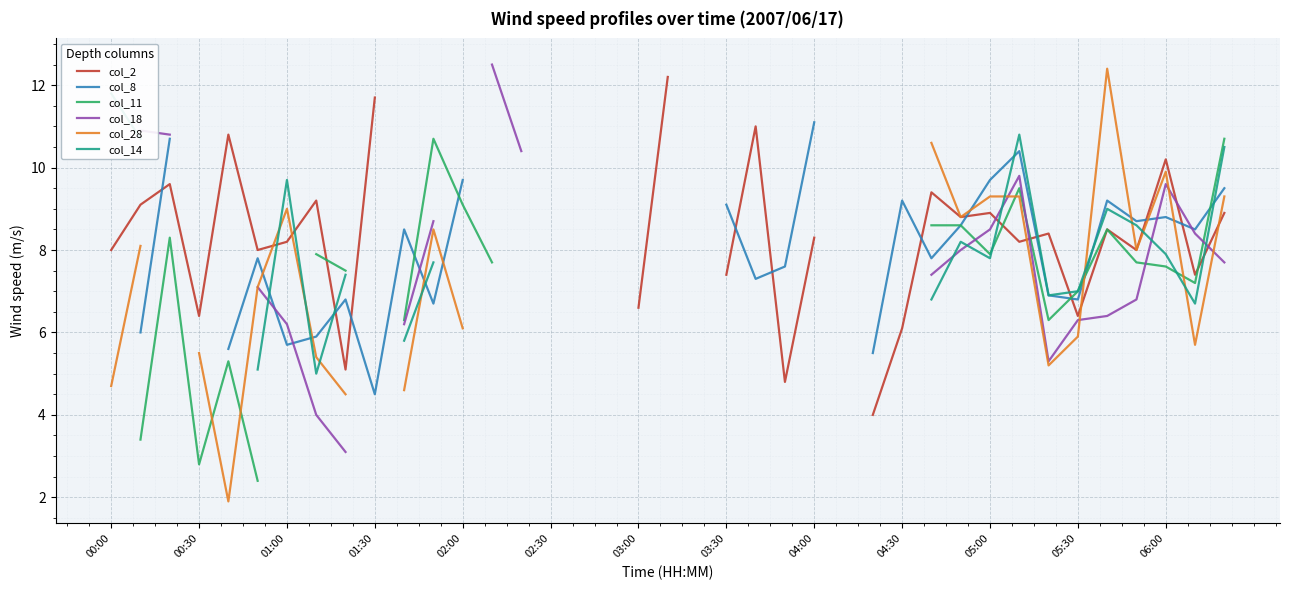

What position from the left is 00:00?

1